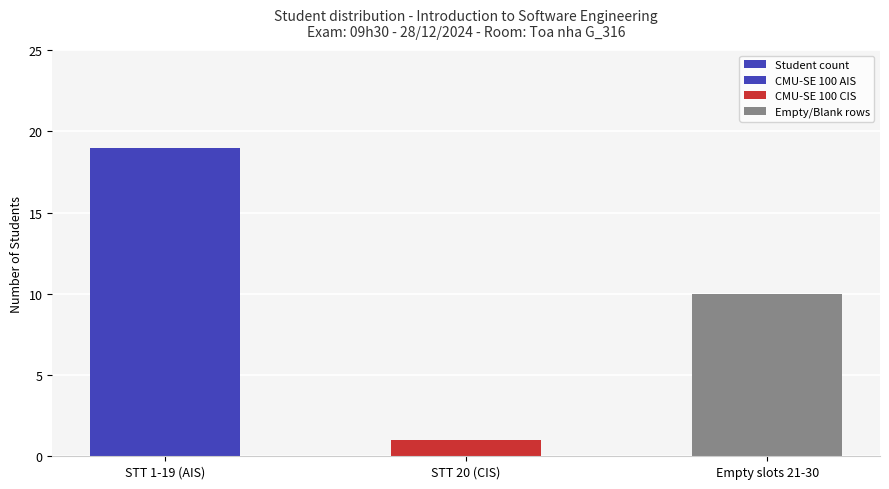

Reading left to right, what are all the values shown in this chart?

STT 1-19 (AIS)=19	STT 20 (CIS)=1	Empty slots 21-30=10